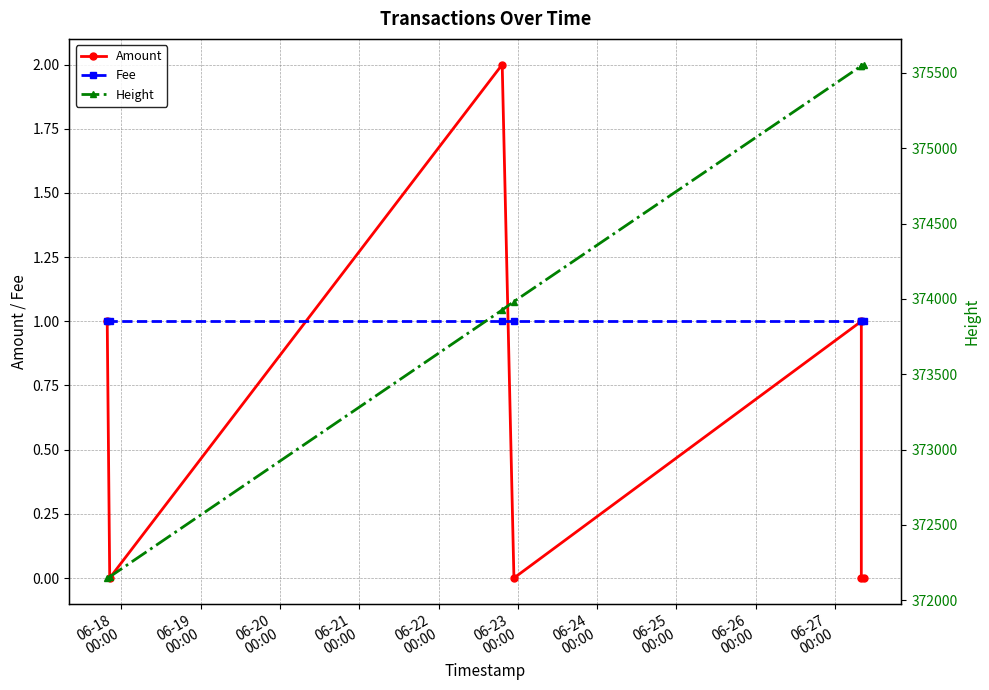

How many values in the Amount series exceed 0?

3